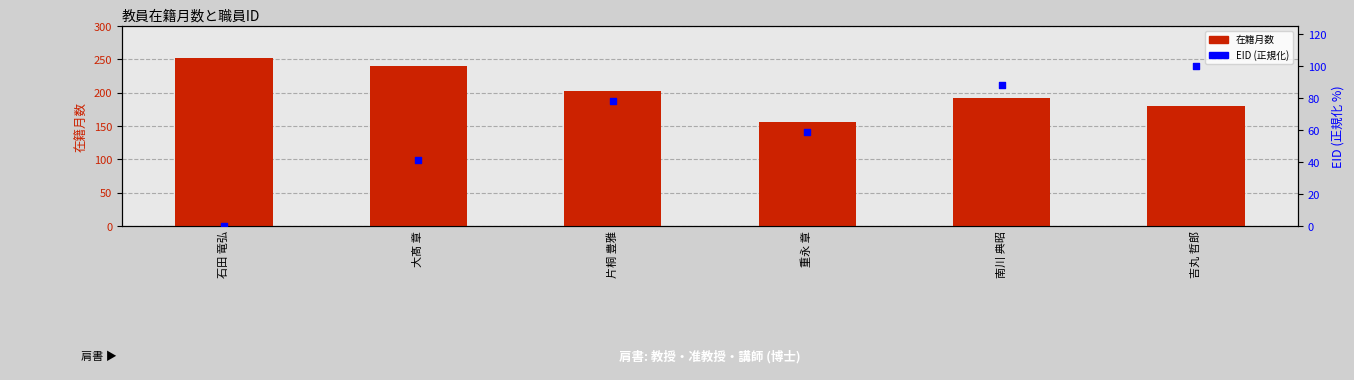

What are all the series names shown in the legend?

在籍月数, EID (正規化)